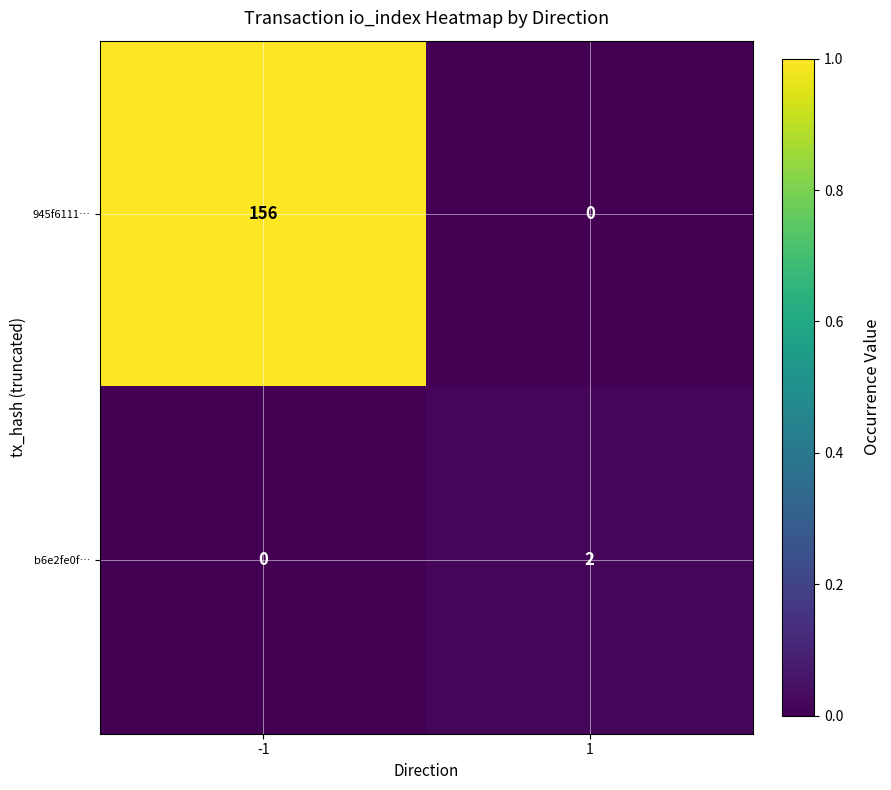

The value of b6e2fe0f… at -1 is -1. True or false?

False